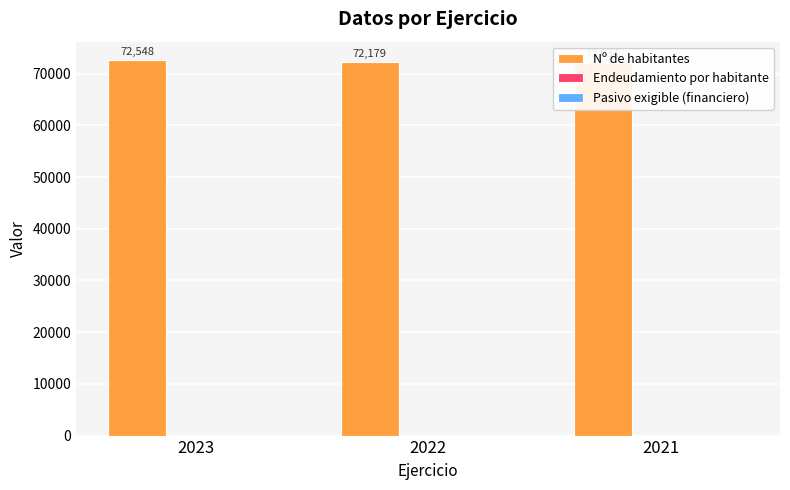

How many values in the Nº de habitantes series are below 72179?

1